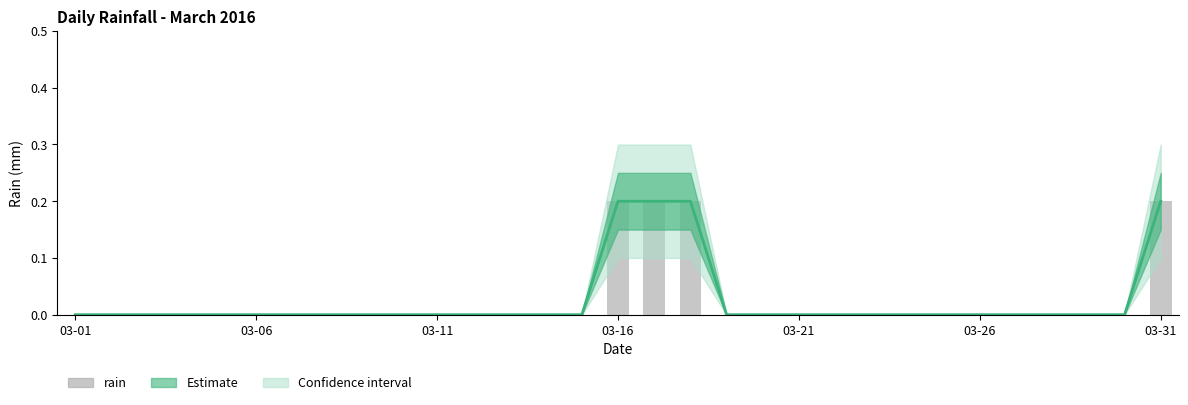

How many values in Estimate are above zero?

4